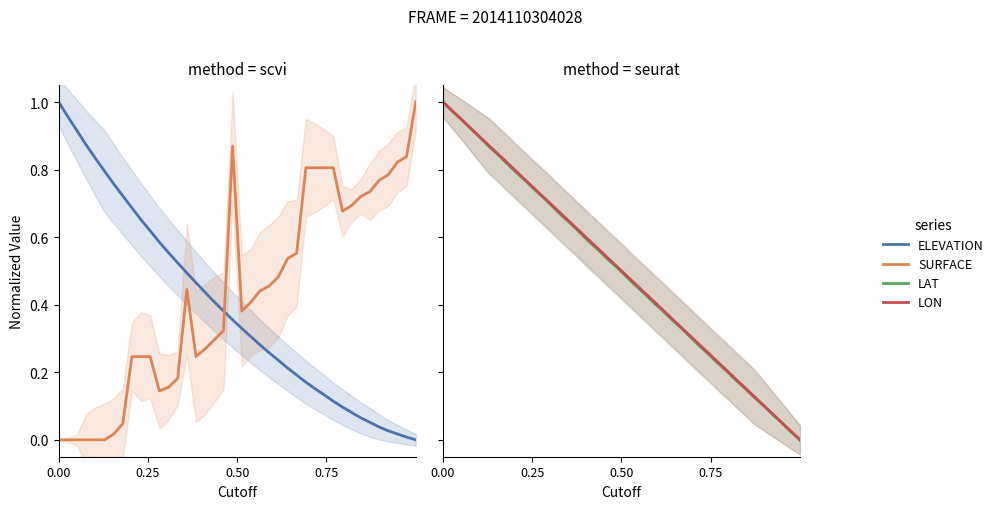

True or false: SURFACE has more than 1 points higher than both neighbors.

True